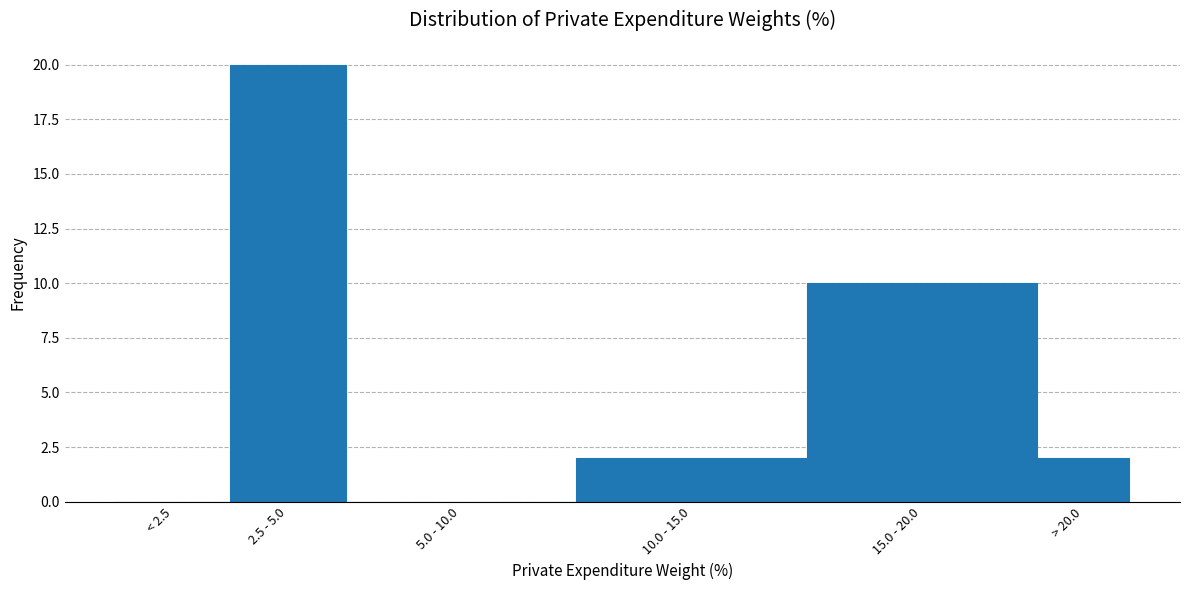

Reading right to left, what are all the values shown in this chart?

> 20.0=2	15.0 - 20.0=10	10.0 - 15.0=2	5.0 - 10.0=0	2.5 - 5.0=20	< 2.5=0